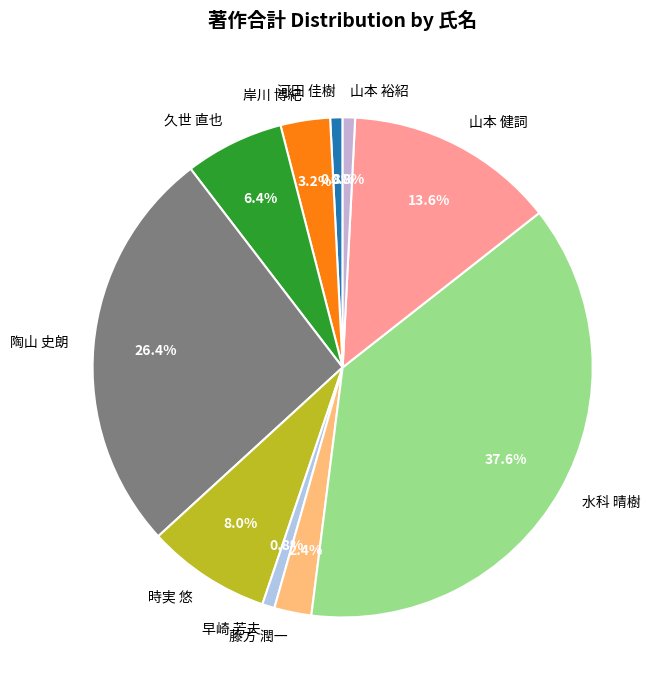

Is 水科 晴樹 the majority of the pie?

No